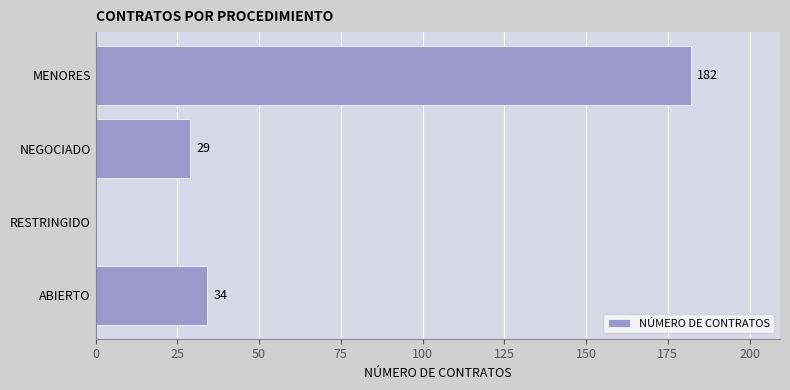

What is the sum of all values?

245